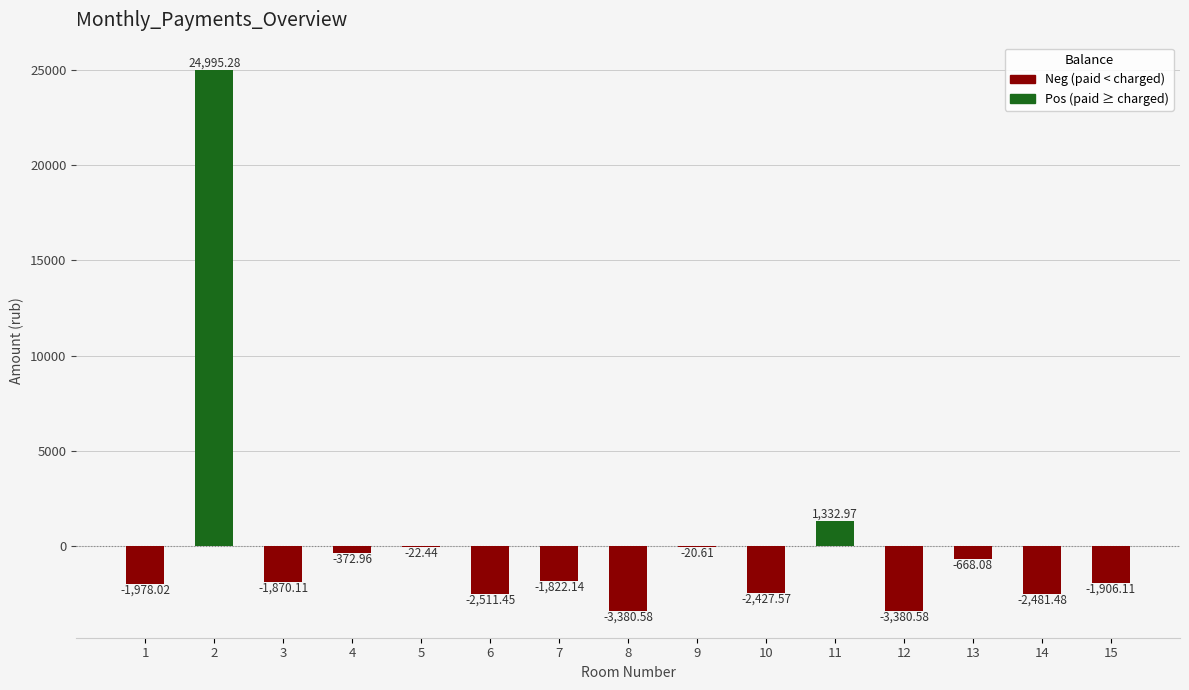

What is the sum of the values at 6 and 9?

-2532.1